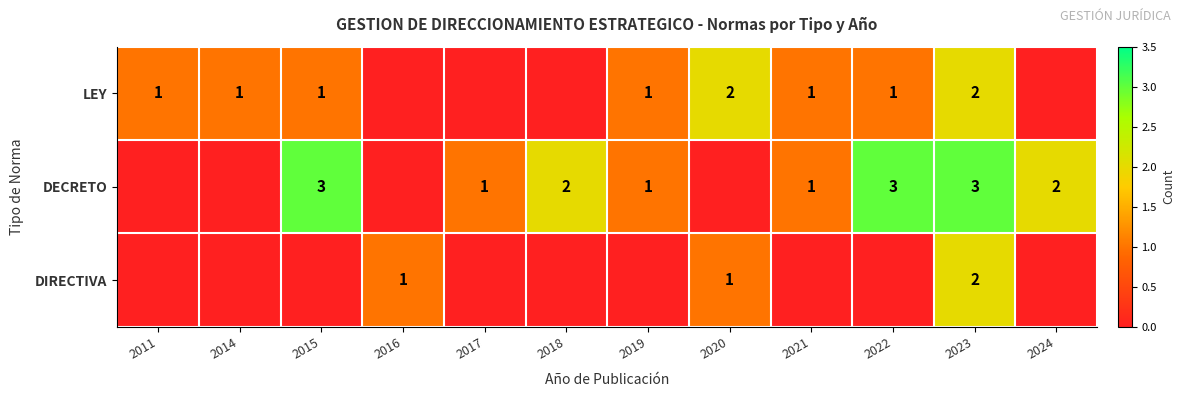

Is the value of LEY at 2020 greater than the value of DIRECTIVA at 2016?

Yes